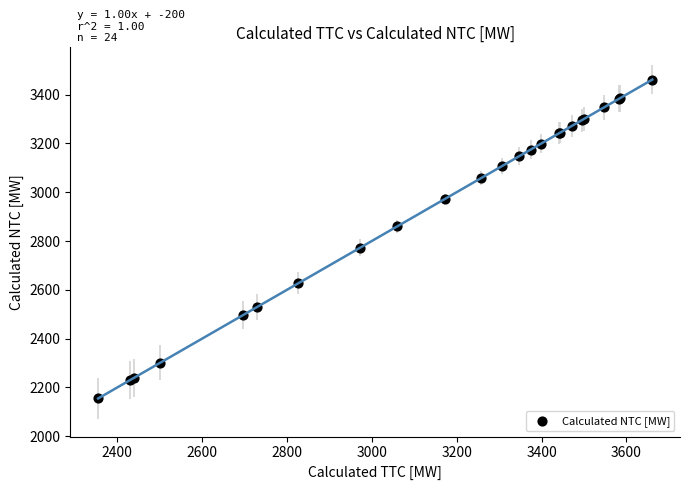

What Y value in the scatter plot is closest to 2808?

2773